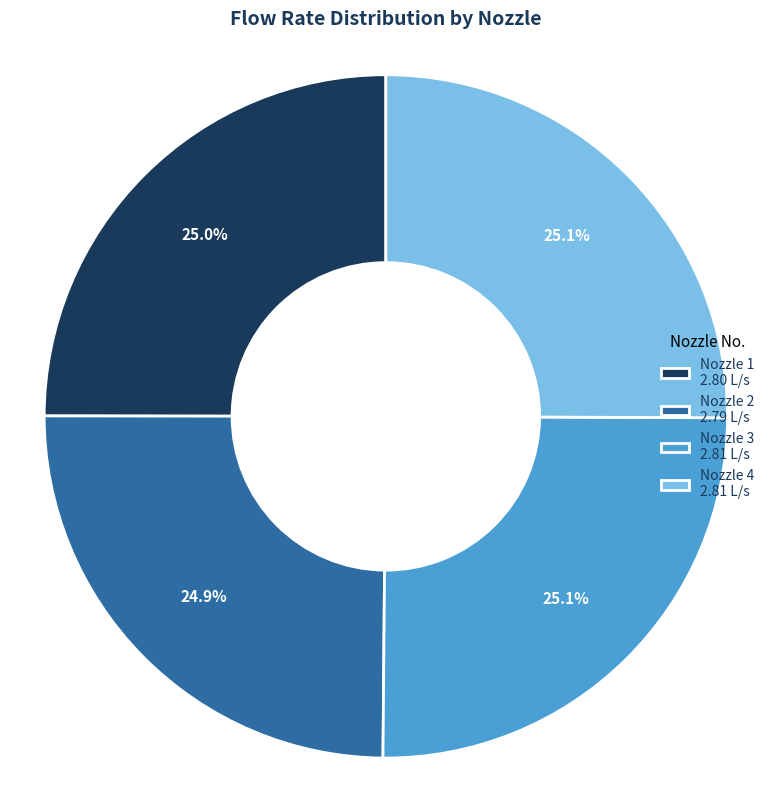

How many segments does this pie chart have?

4